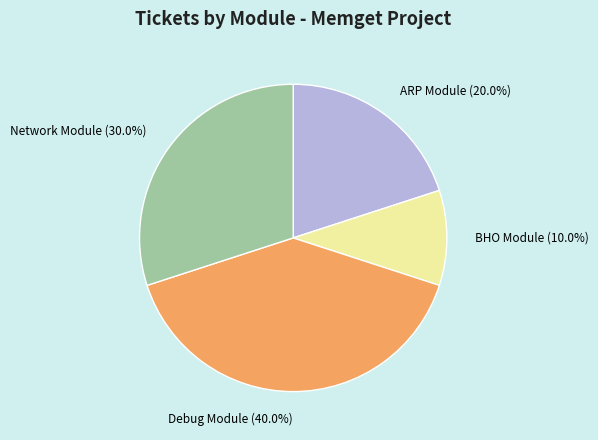

Count the number of slices in the pie.

4